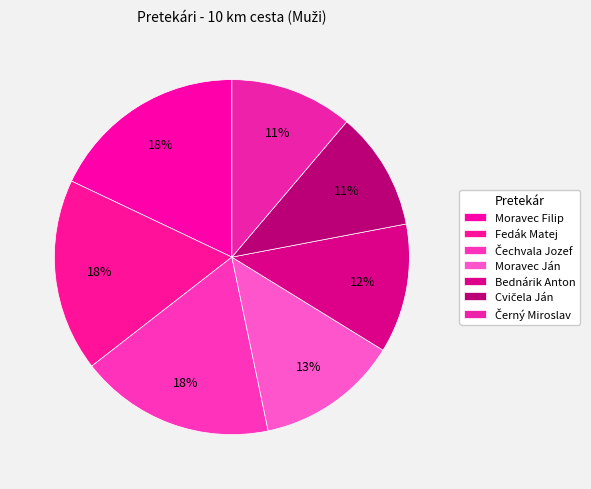

How many segments does this pie chart have?

7